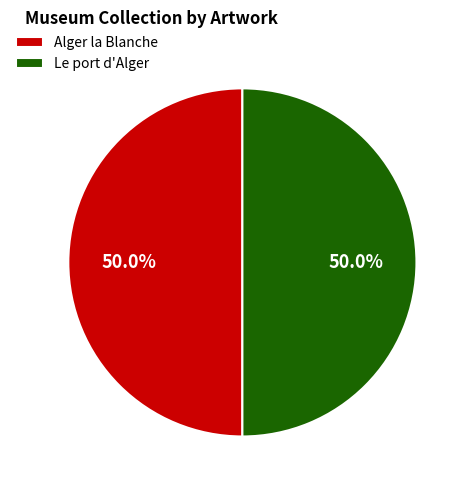

What percentage is the Le port d'Alger slice, to the nearest percent?

50%